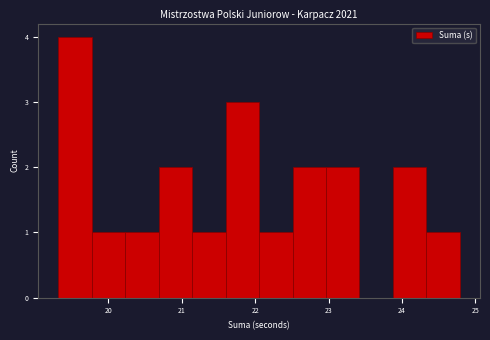

Reading left to right, transcribe this chart: for each bar, give the range it covers on the x-axis and its height. Neither the bar edges nor the heights are printed on the chart, so give them approximately, as read against the axes.

19.3 to 19.8: 4
19.8 to 20.2: 1
20.2 to 20.7: 1
20.7 to 21.1: 2
21.1 to 21.6: 1
21.6 to 22.1: 3
22.1 to 22.5: 1
22.5 to 23.0: 2
23.0 to 23.4: 2
23.4 to 23.9: 0
23.9 to 24.3: 2
24.3 to 24.8: 1